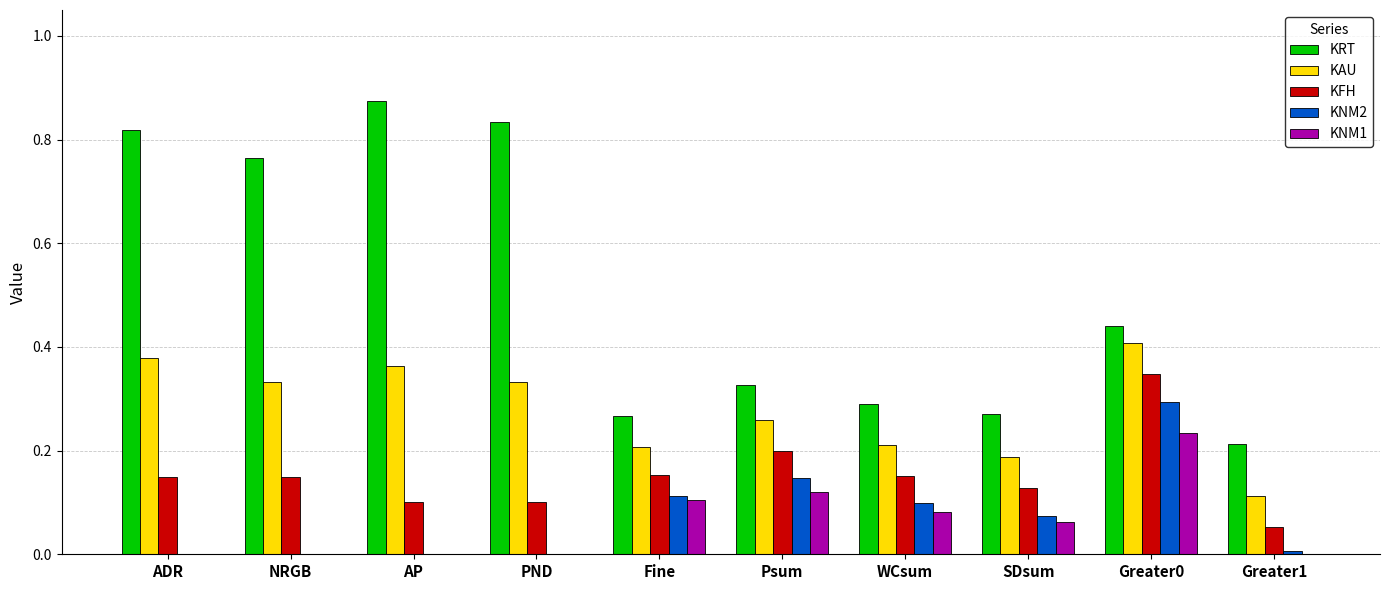

True or false: KNM1 has a value of -0.2 at PND.

False